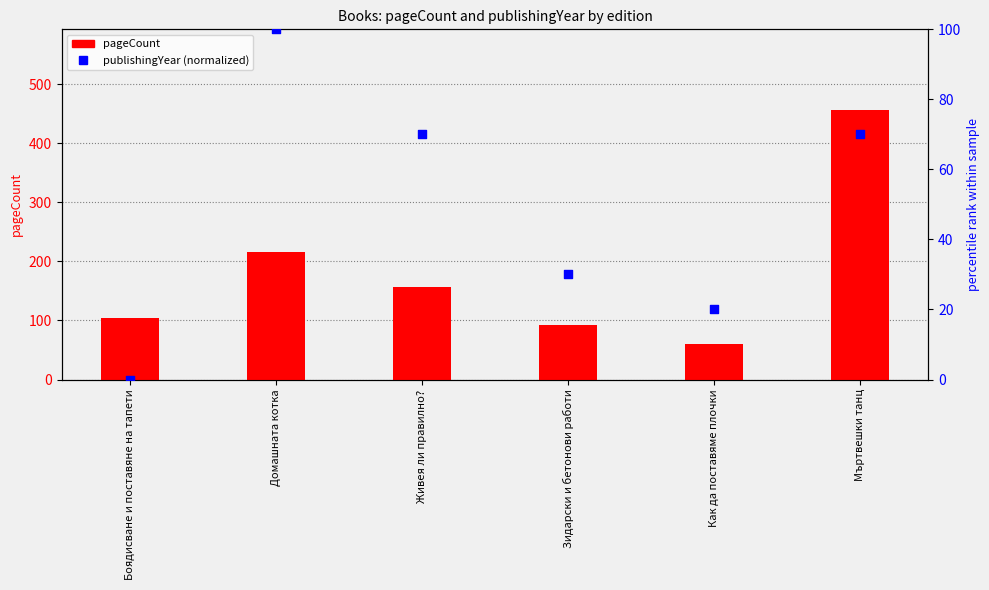

At which category is the sum across all series the highest?

Мъртвешки танц